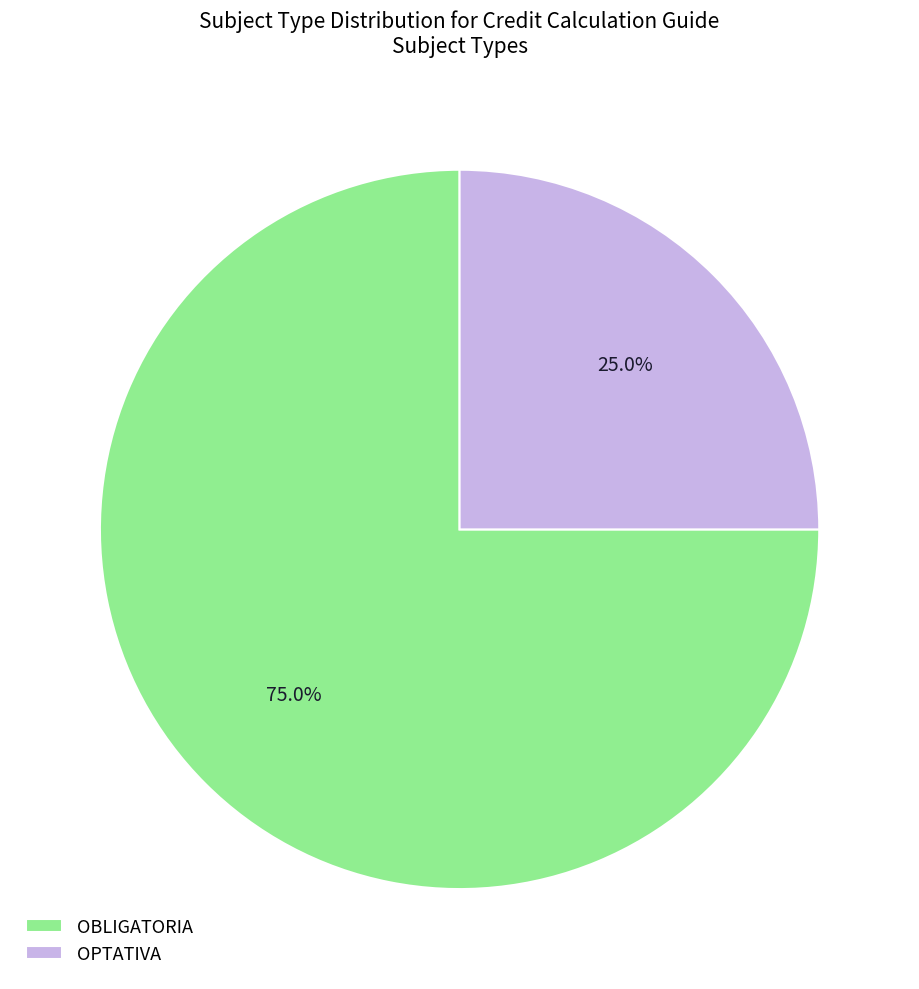

How many segments does this pie chart have?

2